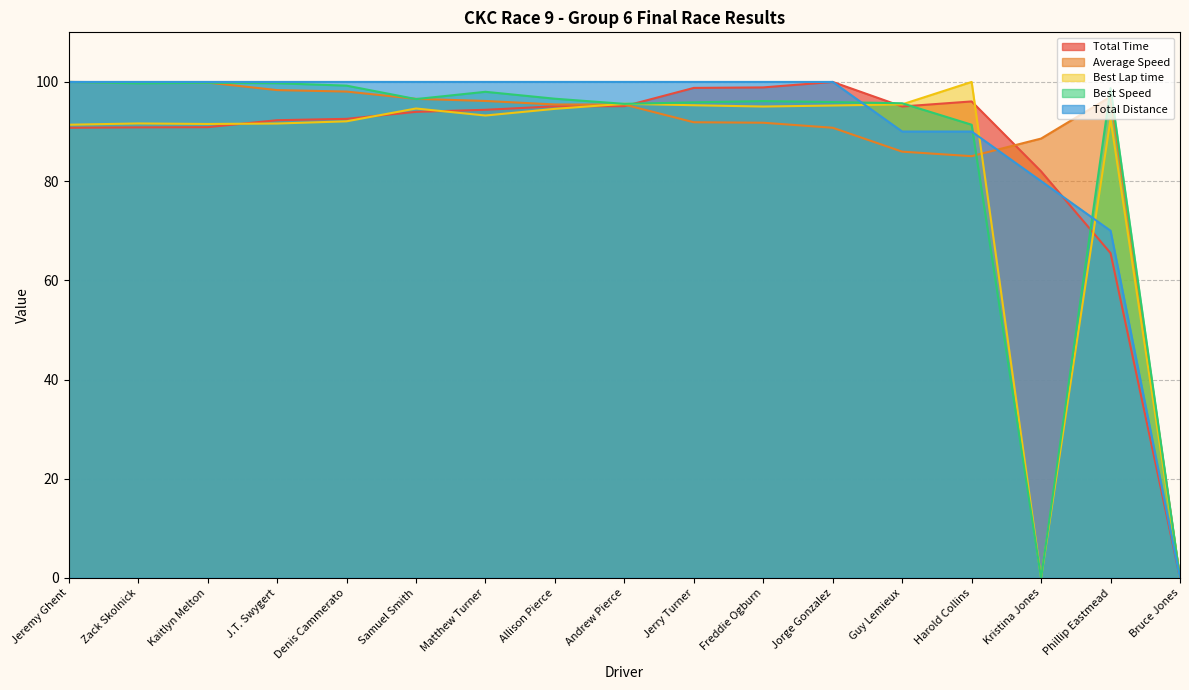

In Average Speed, how many points are lower than both neighbors (excluding endpoints)?

1